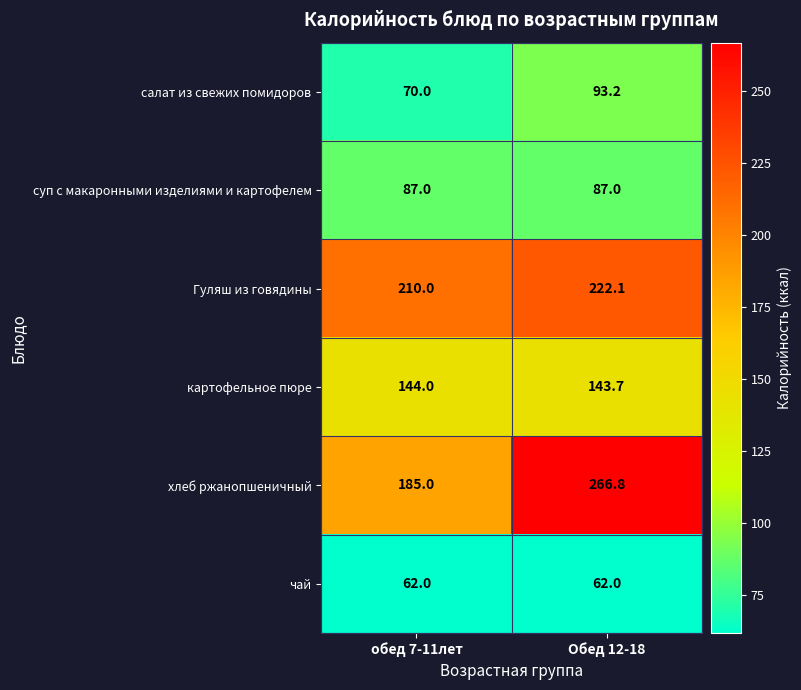

What is the total value across all series at обед 7-11лет?

758.0